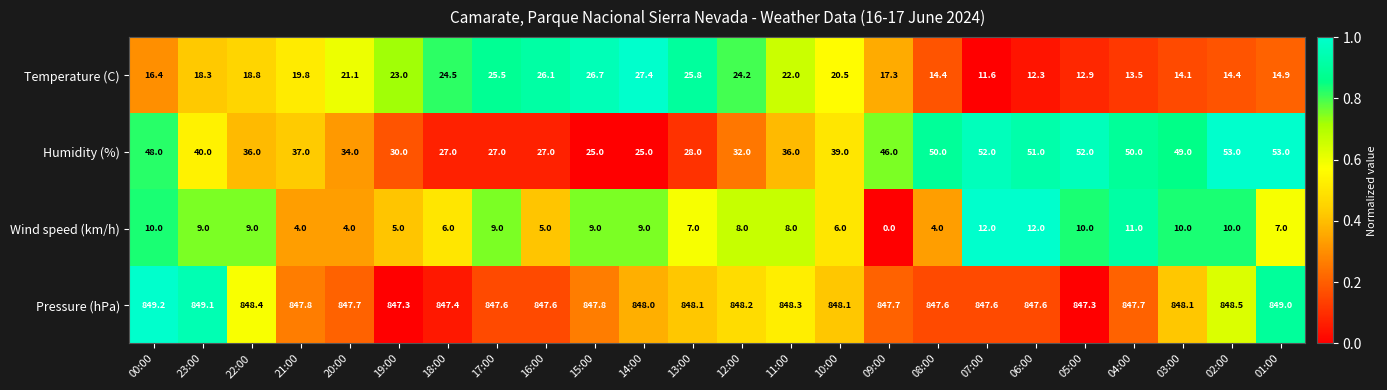

Rank the series by their maximum value, from highest to lowest.

Pressure (hPa), Humidity (%), Temperature (C), Wind speed (km/h)